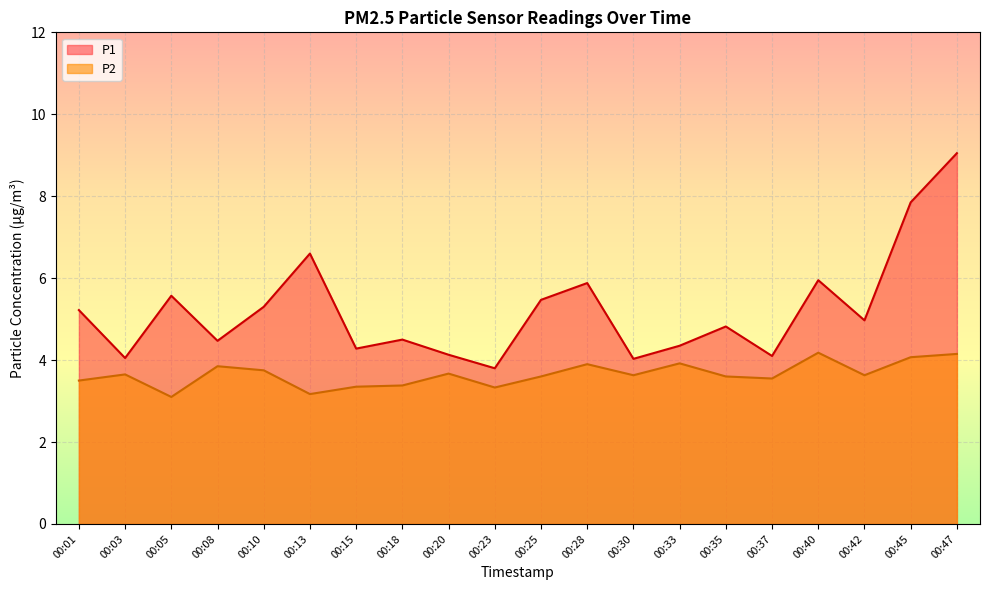

In P1, how many points are lower than both neighbors (excluding endpoints)?

7